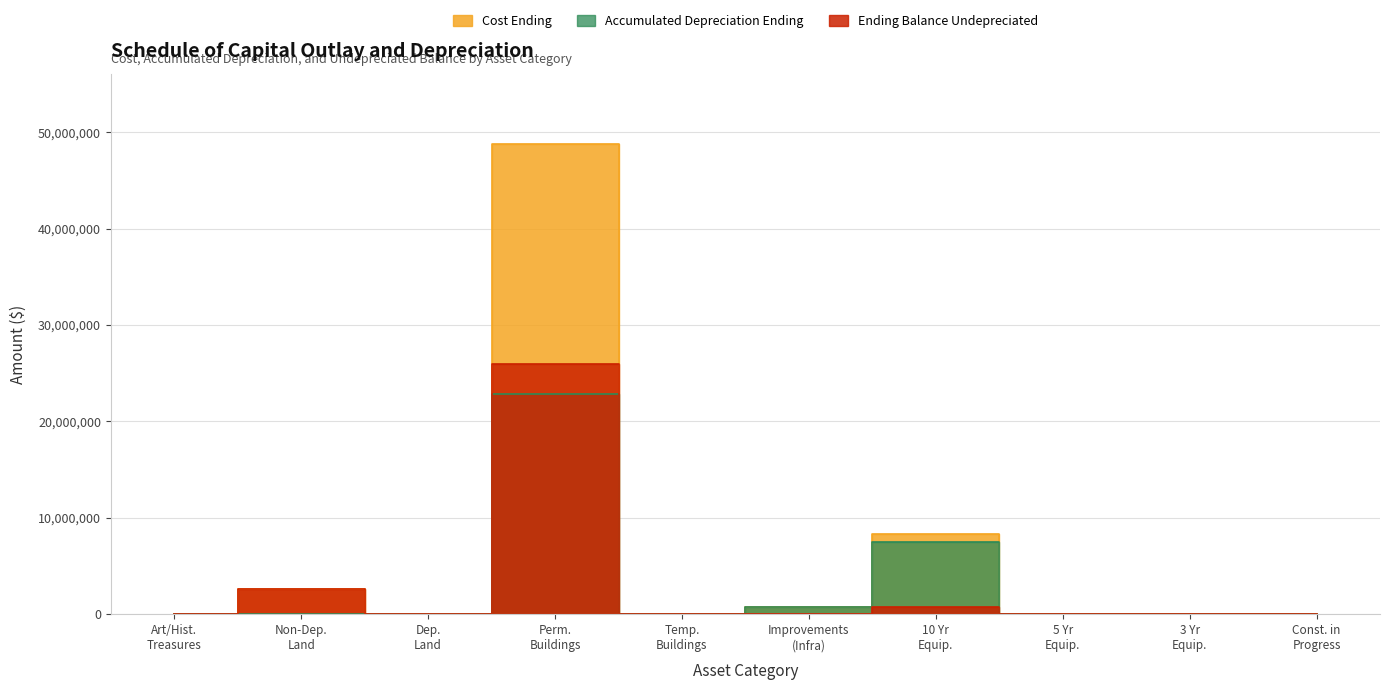

In Ending Balance Undepreciated, how many points are lower than both neighbors (excluding endpoints)?

2